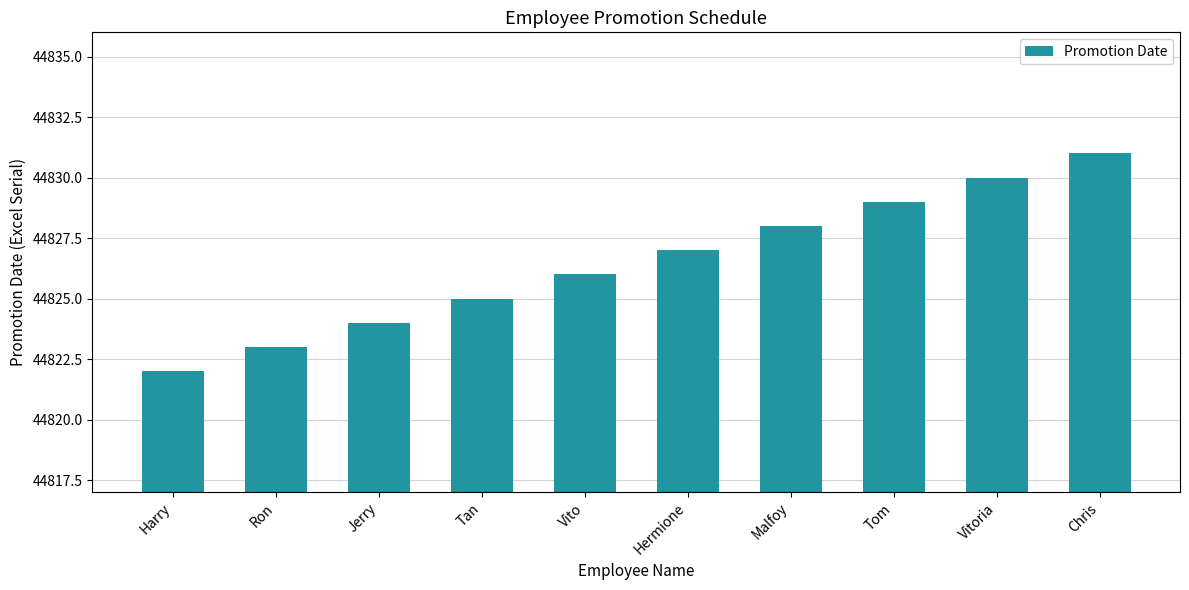

Reading left to right, what are all the values shown in this chart?

Harry=44822	Ron=44823	Jerry=44824	Tan=44825	Vito=44826	Hermione=44827	Malfoy=44828	Tom=44829	Vitoria=44830	Chris=44831